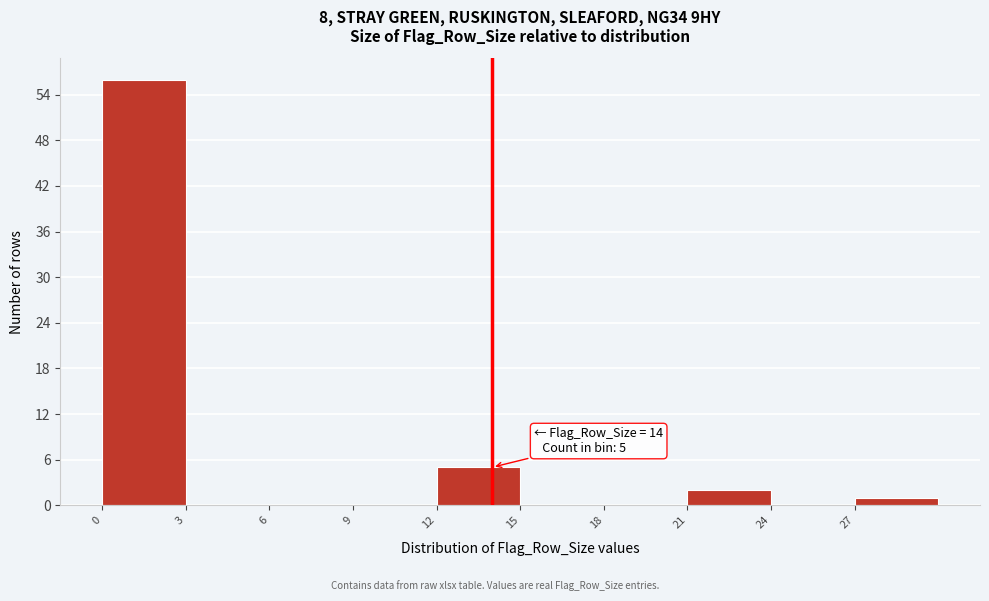

Over which range of the x-axis is the bar tallest?

0 to 3